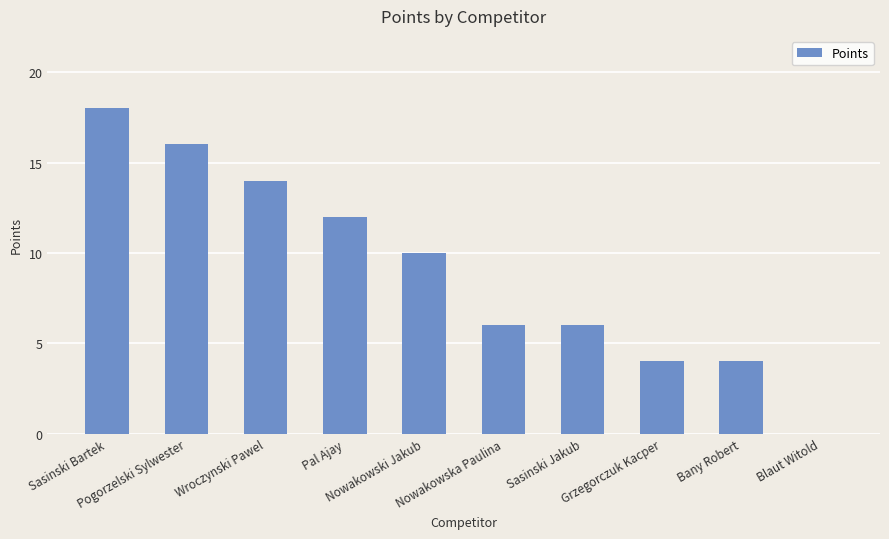

What is the change in value from Sasinski Bartek to Nowakowska Paulina?

-12